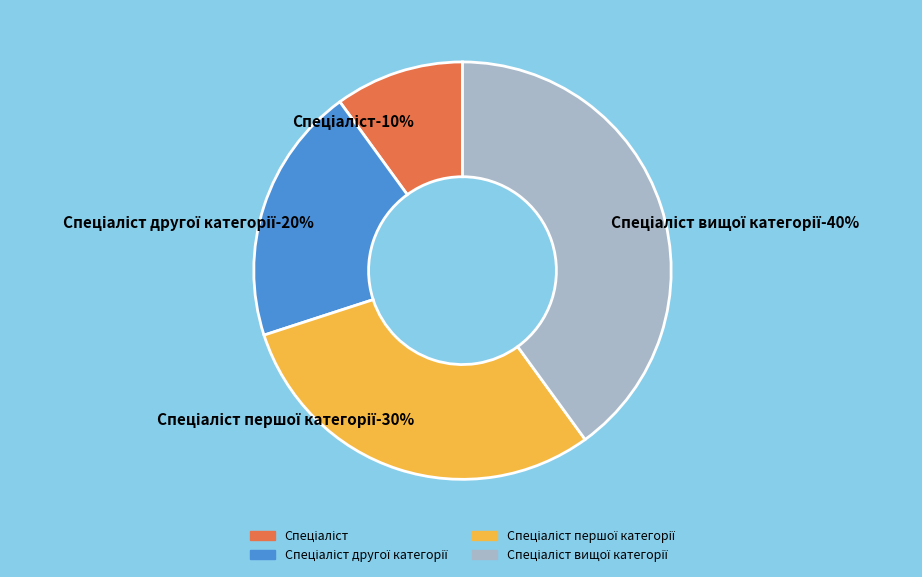

Which category has the biggest portion of the pie?

Спеціаліст вищої категорії